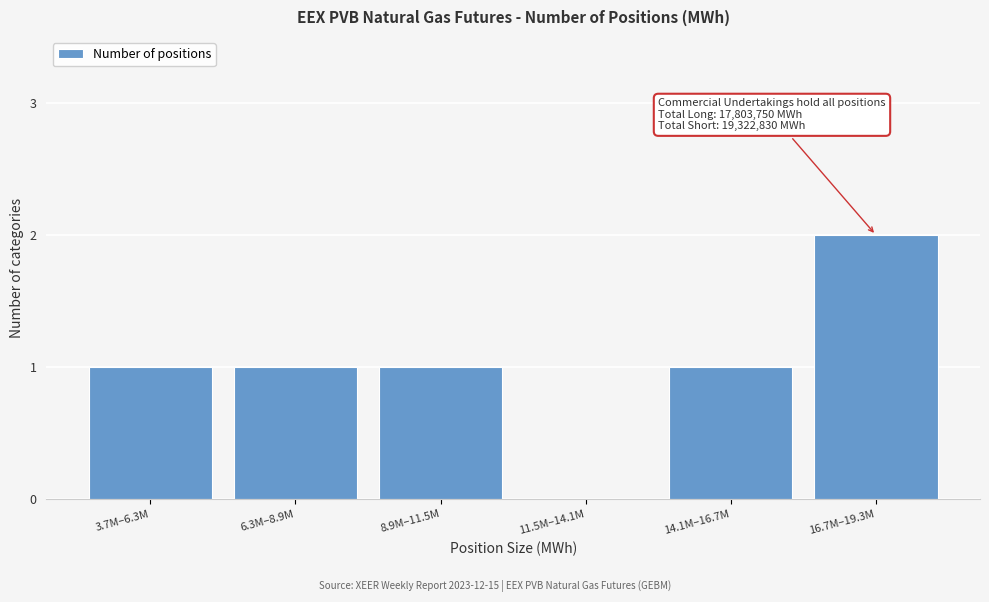

Reading left to right, what are all the values shown in this chart?

3.7M–6.3M=1	6.3M–8.9M=1	8.9M–11.5M=1	11.5M–14.1M=0	14.1M–16.7M=1	16.7M–19.3M=2